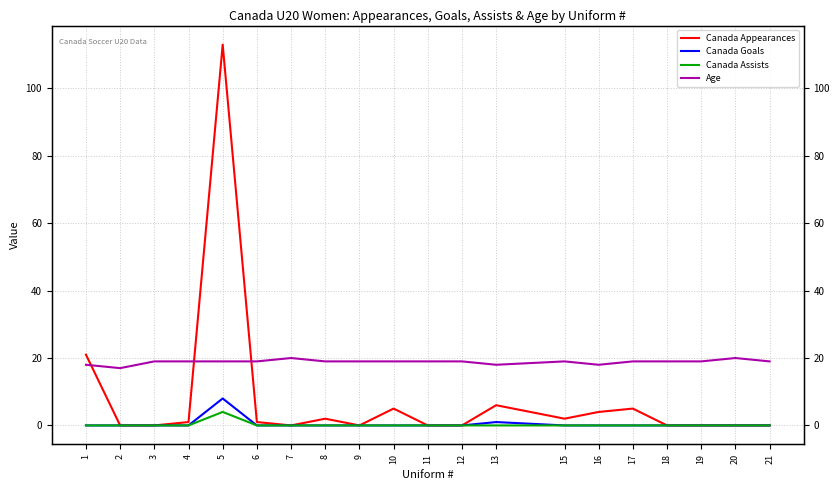

What value does the Age series have at 17?

19